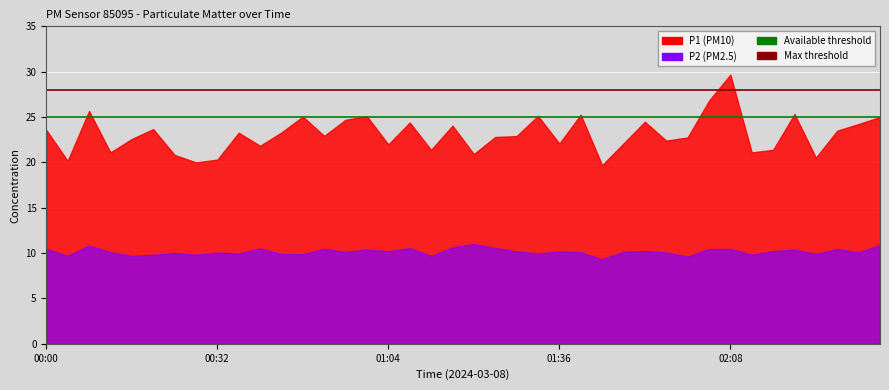

Is it true that Max threshold equals 47 at 00:32?

False